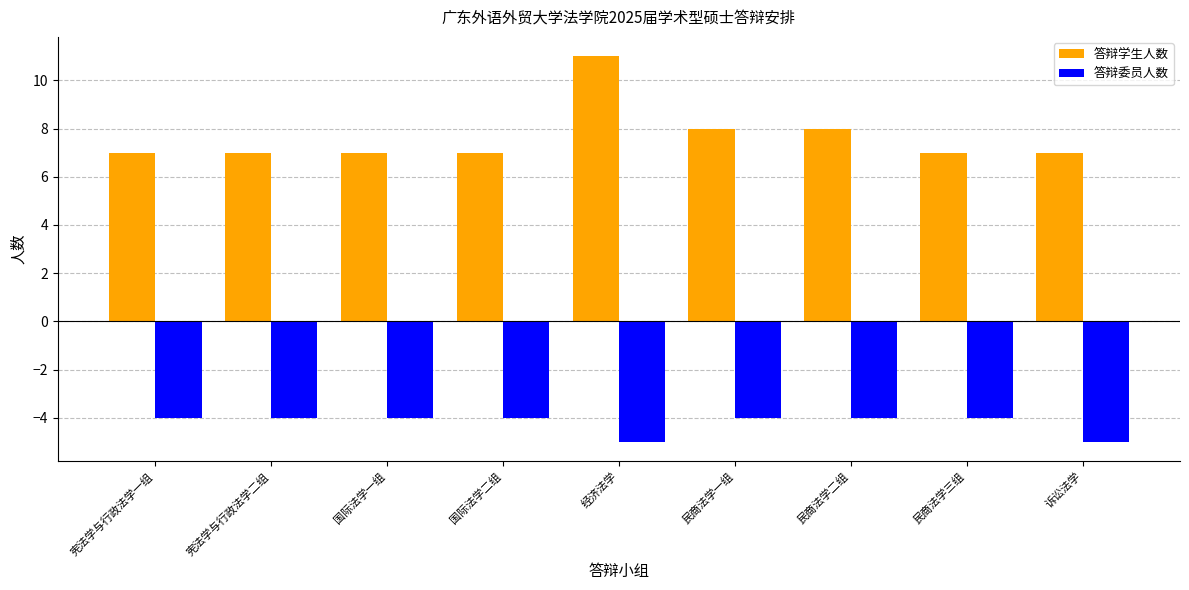

Which category has the highest value across all series?

经济法学